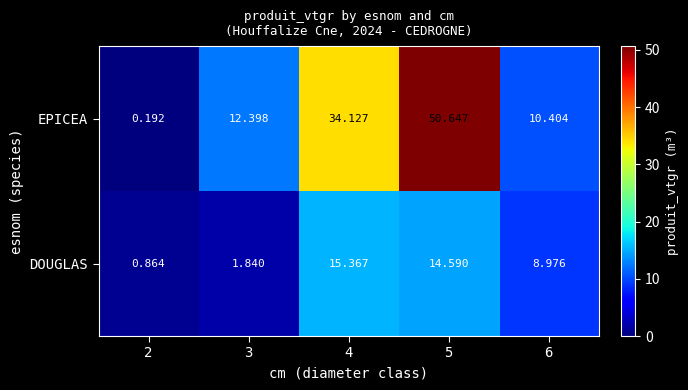

List the series in order of their peak value, lowest first.

DOUGLAS, EPICEA